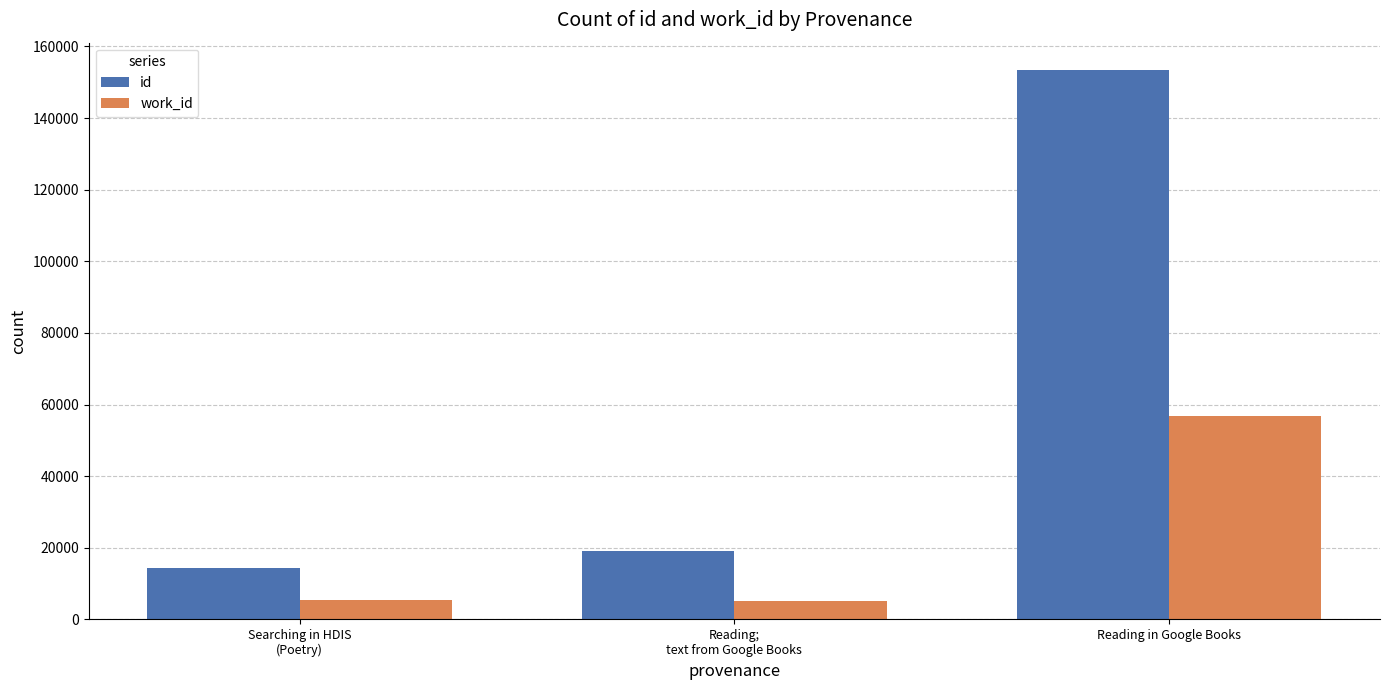

What is the difference between the highest and lowest values at Searching in HDIS
(Poetry)?

8986